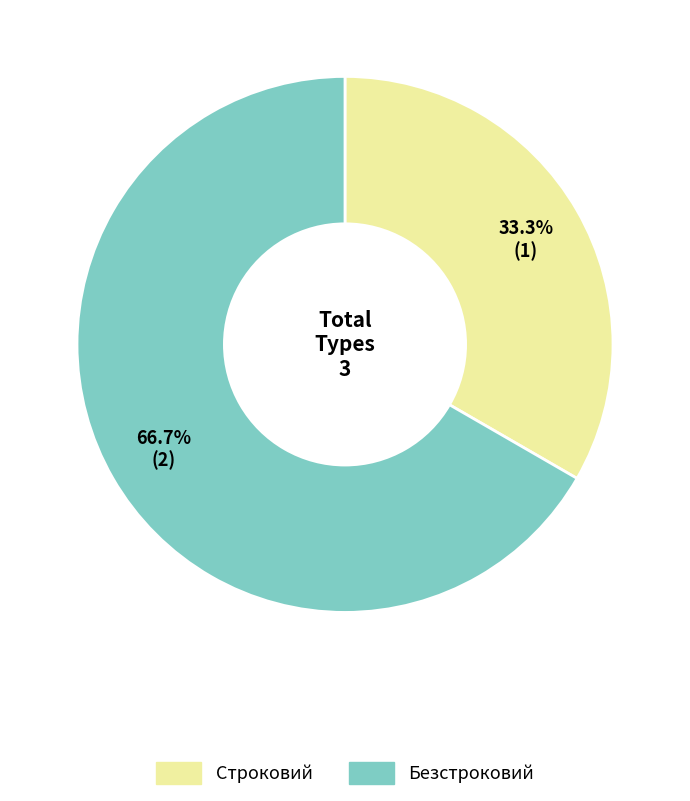

What is the ratio of the value at Строковий to the value at Безстроковий?

0.5